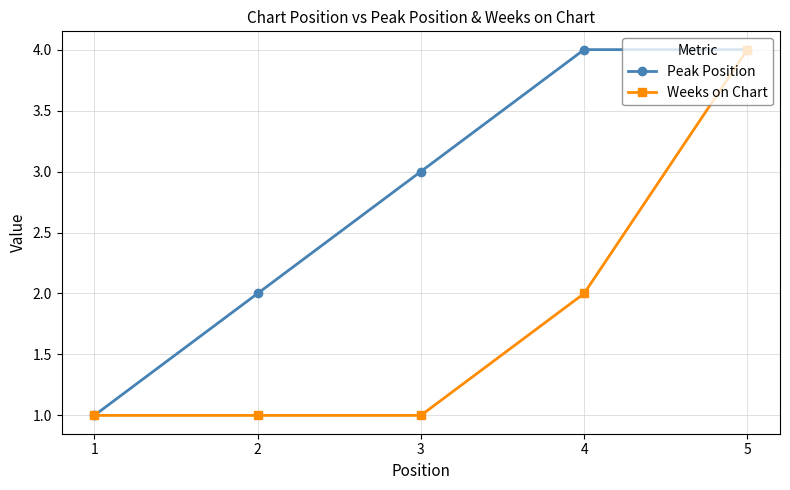

List the series in order of their overall mean, lowest first.

Weeks on Chart, Peak Position